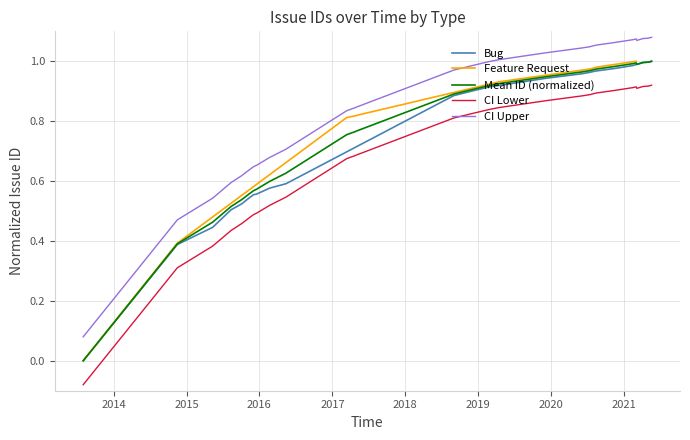

Reading left to right, extract all data points from this chart.

0.0	0.4	0.8	0.8	0.8	0.9	0.9	1.0	1.0	1.0